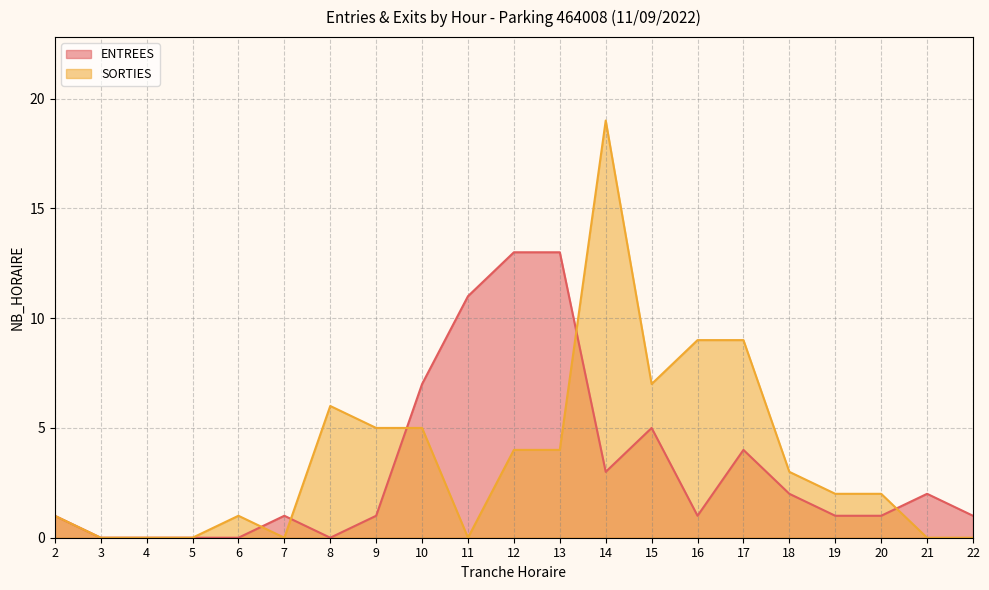

True or false: ENTREES has more than 2 points higher than both neighbors.

True